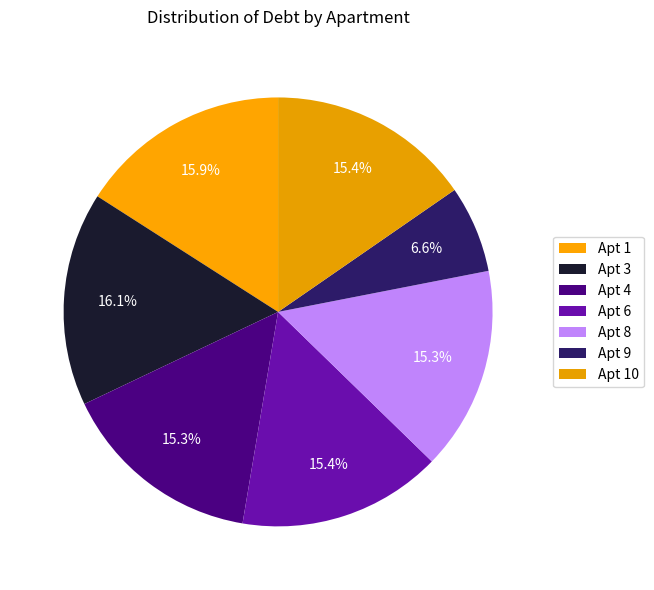

To the nearest percent, what is the average slice percentage?

14%